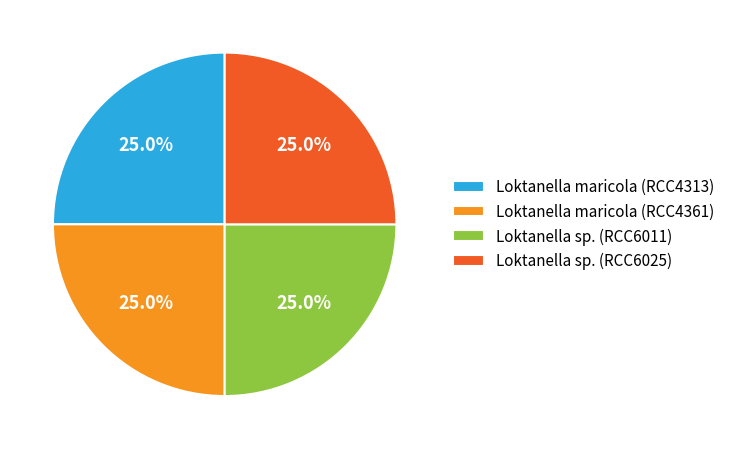

To the nearest percent, what is the average slice percentage?

25%